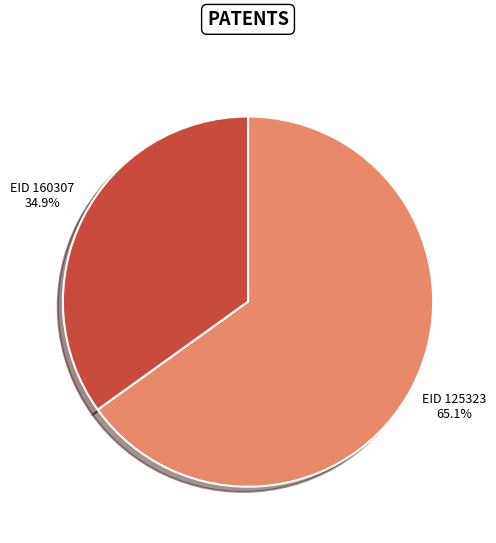

Is there a majority slice in this chart?

Yes